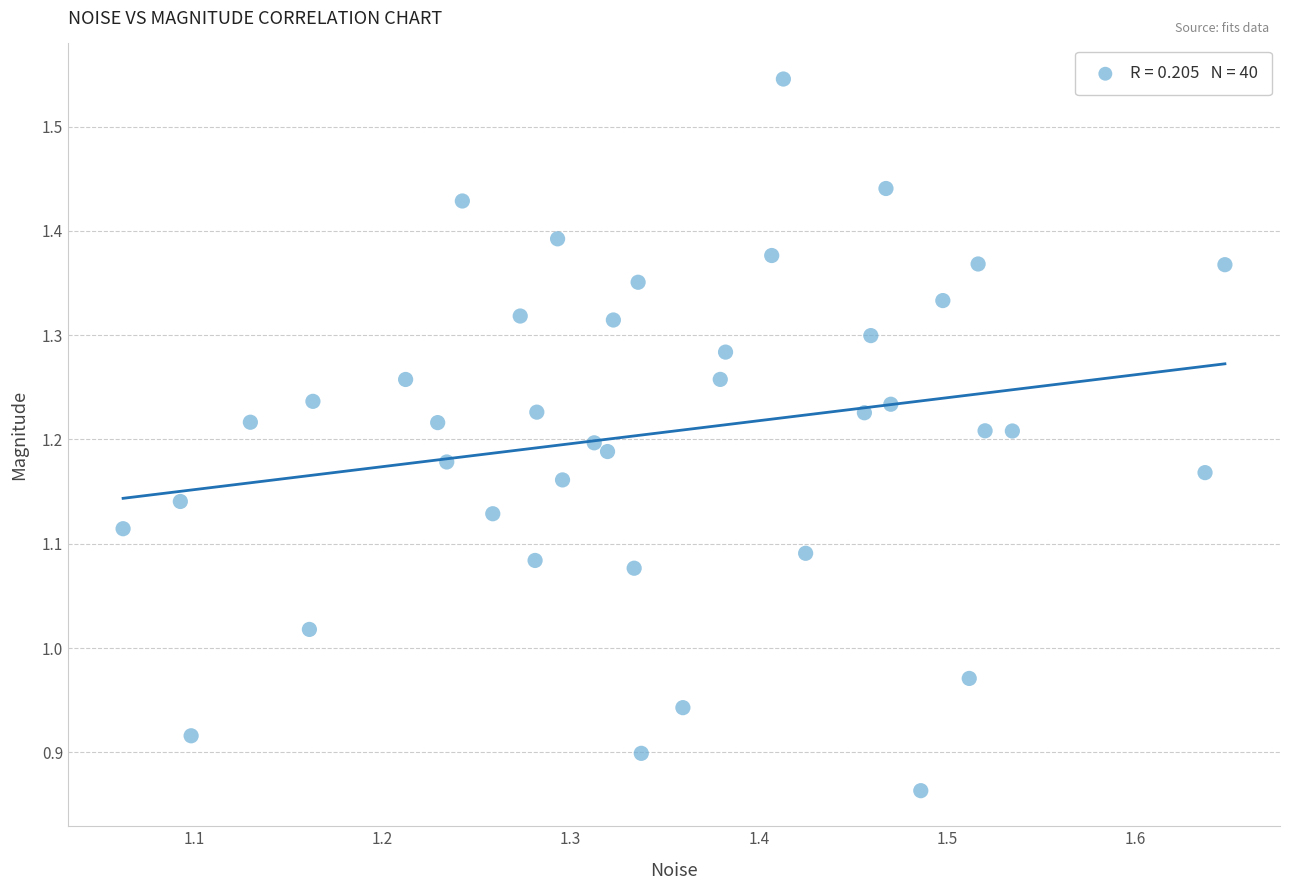

What is the range of Y values (max minus min)?

0.7